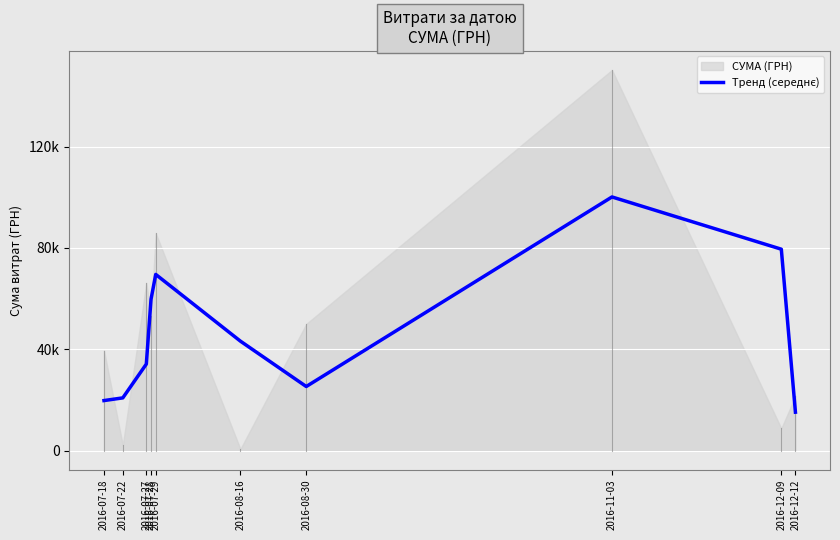

Which category has the lowest value across all series?

2016-12-12